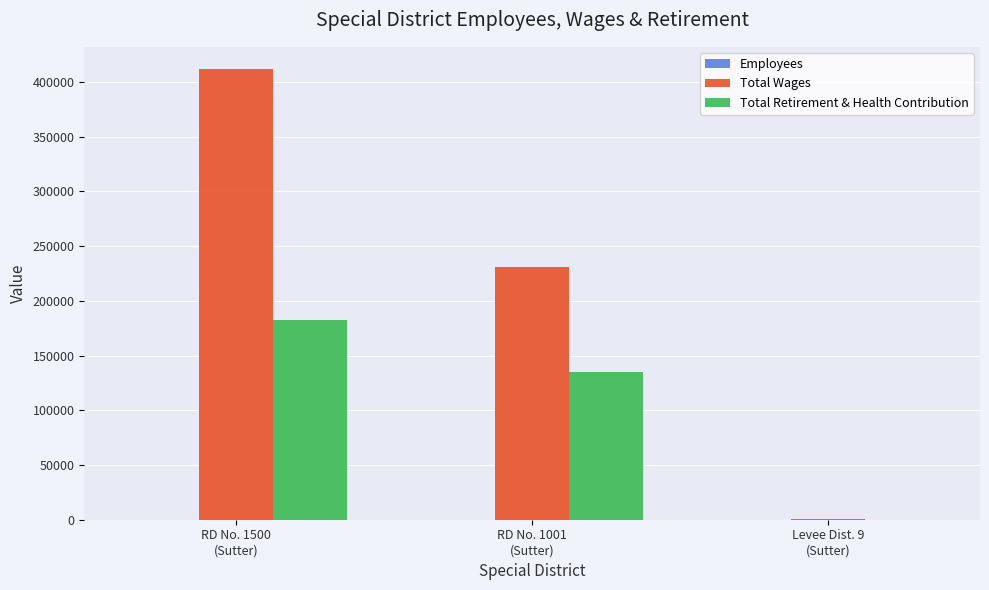

What is the highest value of the Total Wages series?

411590